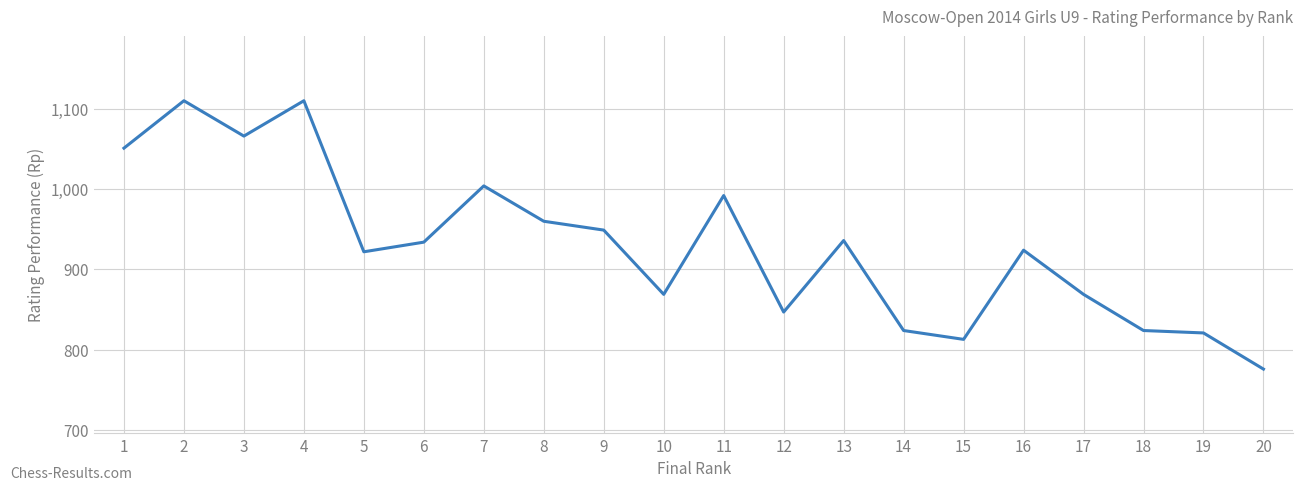

Reading left to right, extract all data points from this chart.

1051	1110	1066	1110	922	934	1004	960	949	869	992	847	936	824	813	924	869	824	821	776